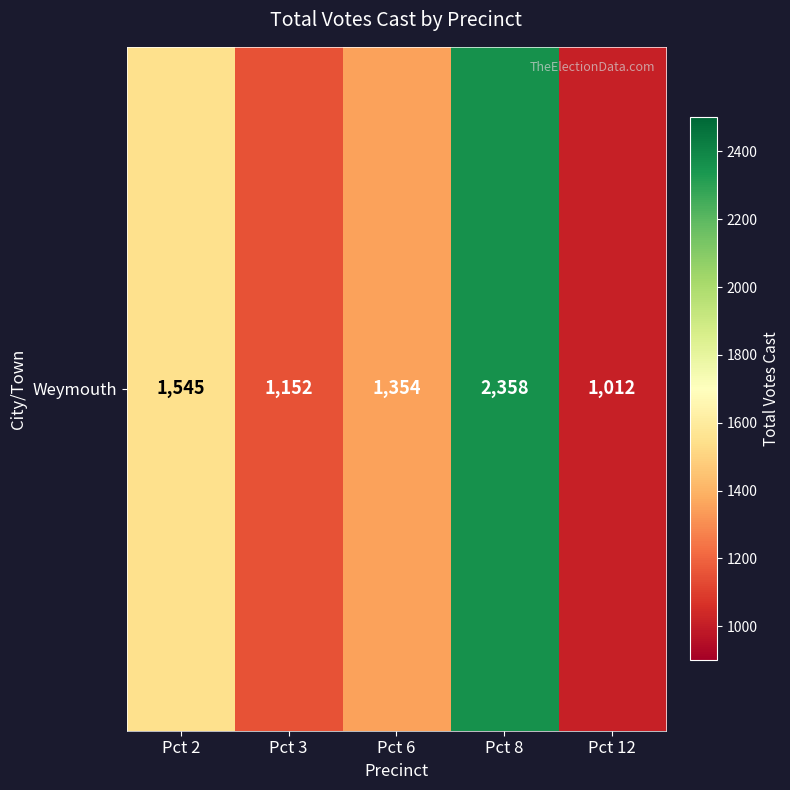

Which category has the lowest value across all series?

Pct 12